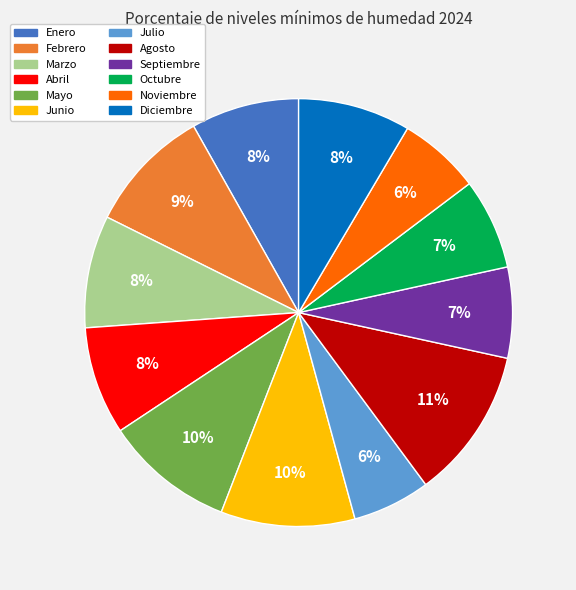

Which slice is the largest?

Agosto